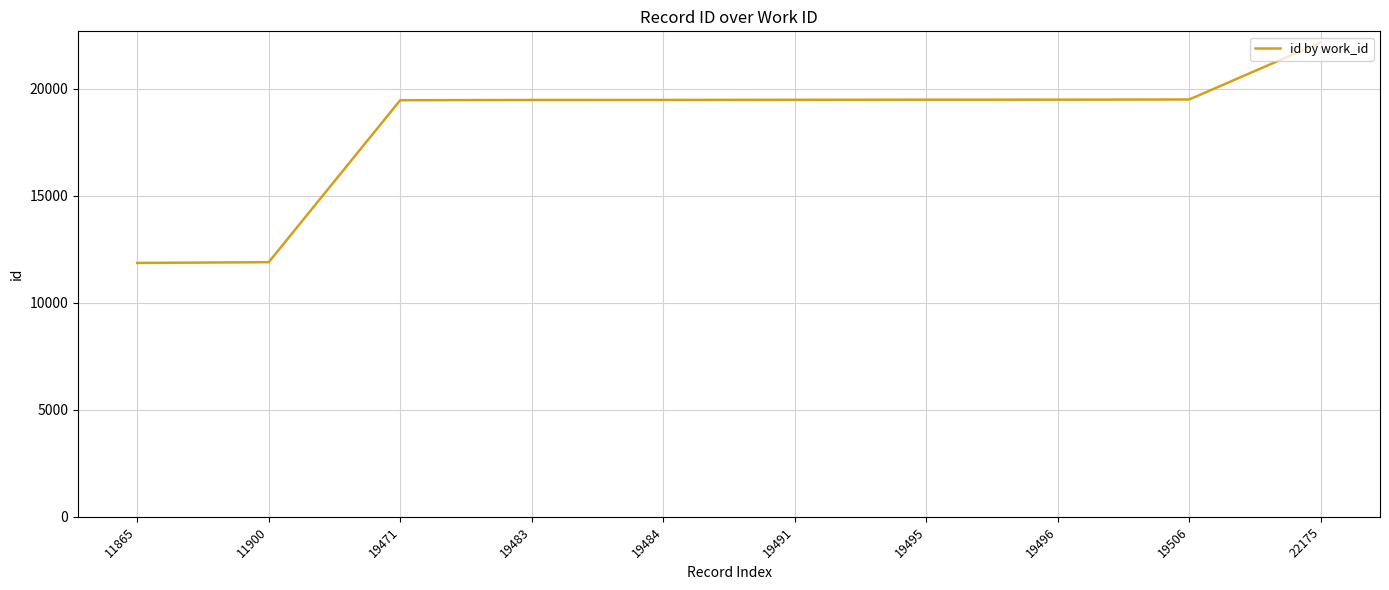

Does the chart display data point markers on the line(s)?

No